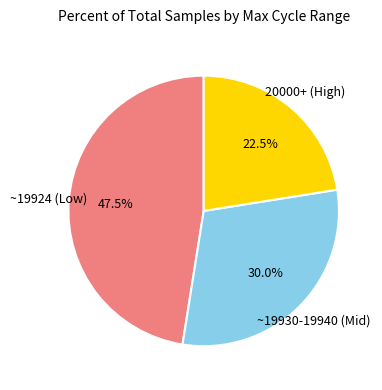

Does any single category account for the majority?

No